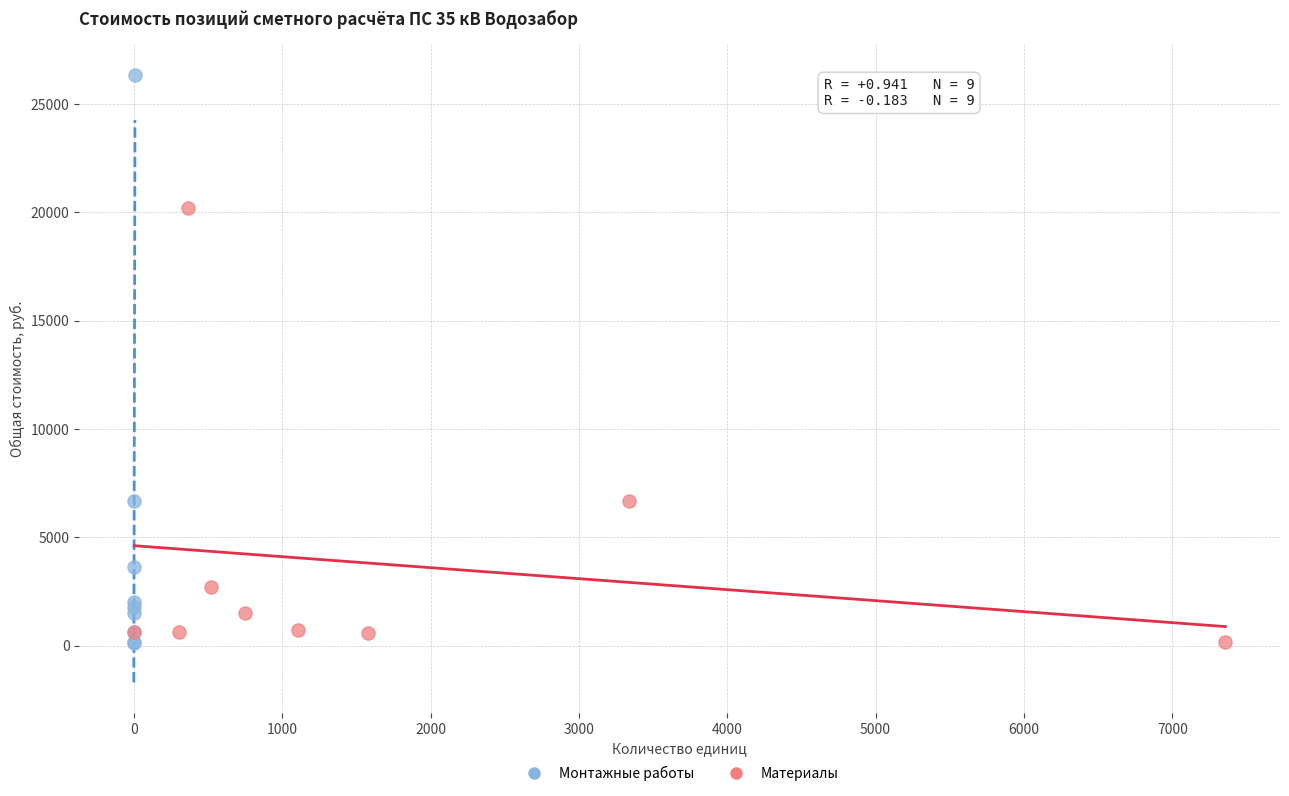

What are all the series names shown in the legend?

Монтажные работы, Материалы